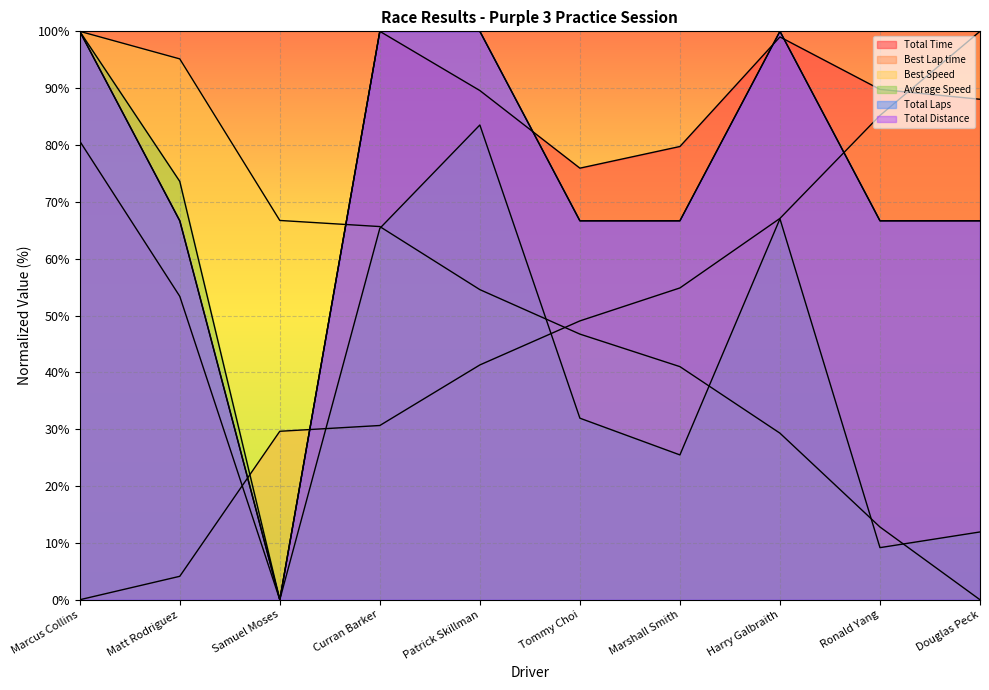

At which label does Average Speed first exceed 65?

Marcus Collins